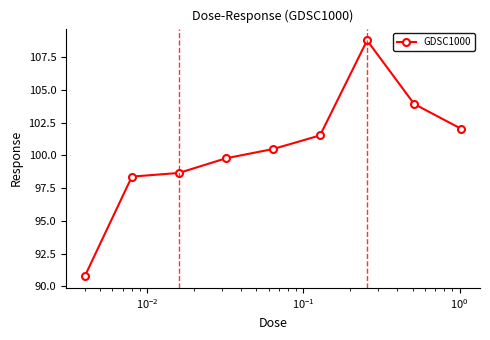

True or false: there are more than 0 points higher than both neighbors.

True